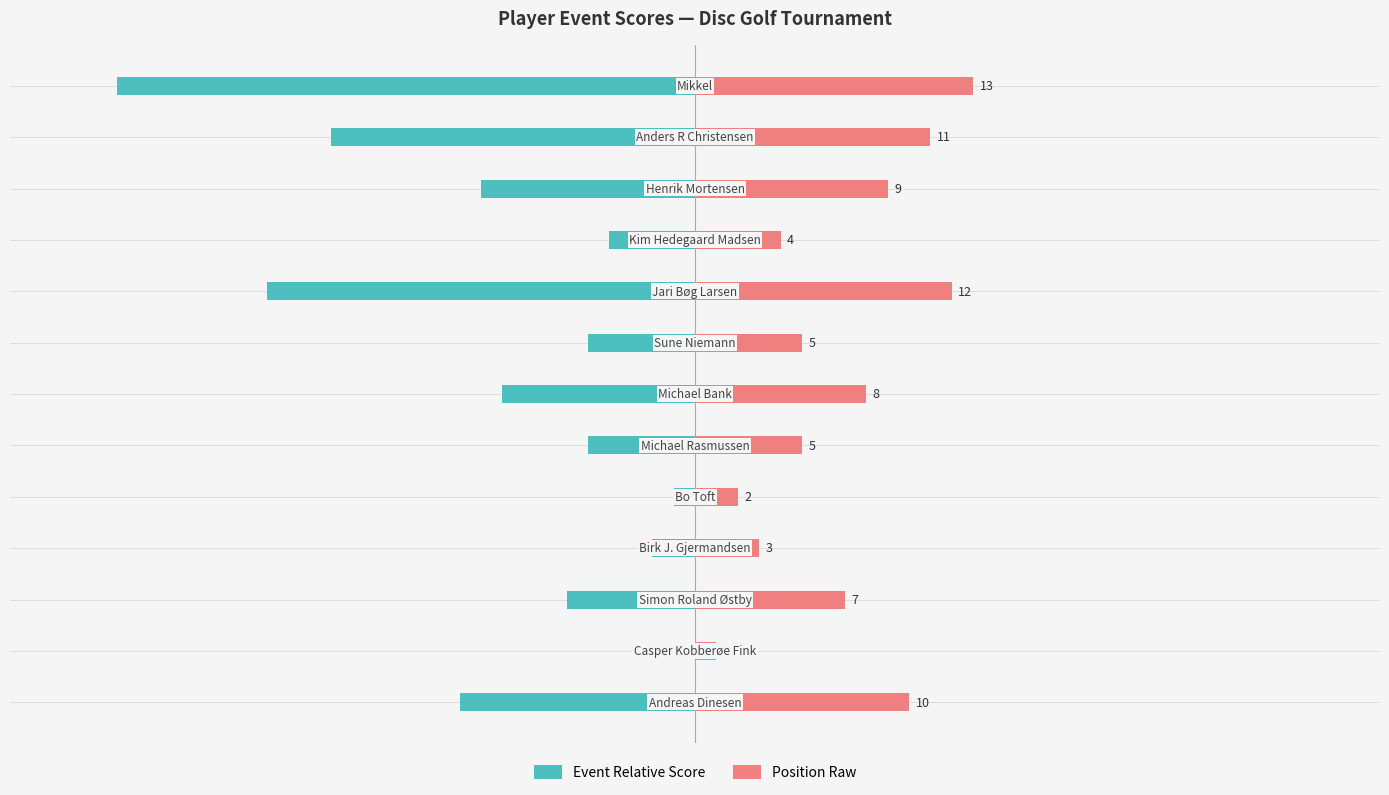

Which series has the widest spread of values?

Event Relative Score